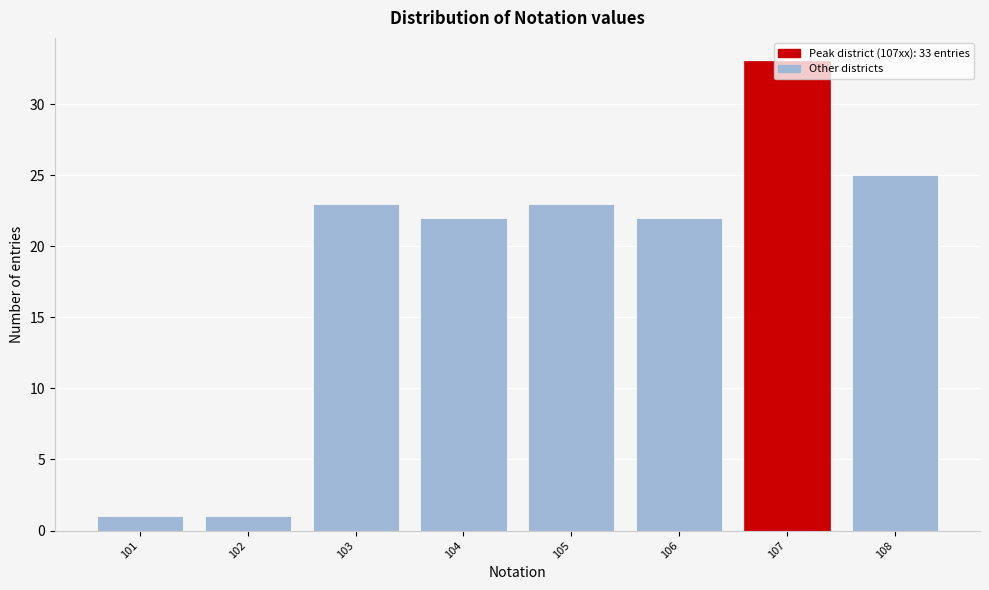

What is the value of the 7th bar from the left?

33